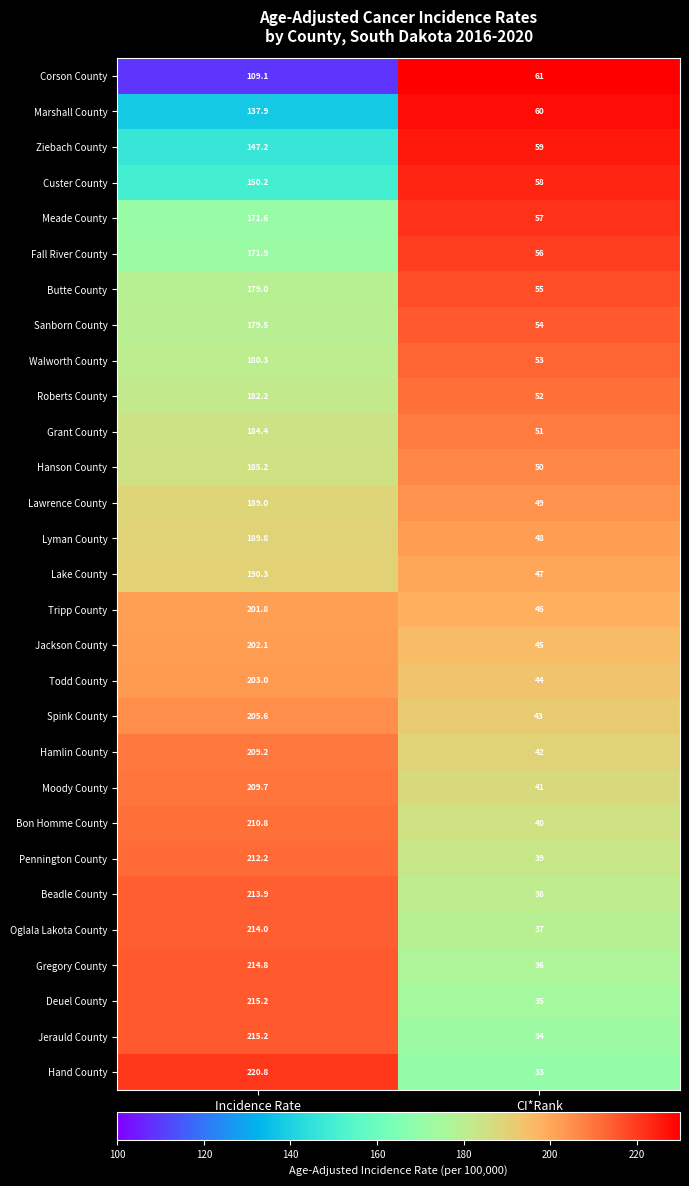

Is it true that Meade County equals 57.0 at CI*Rank?

True